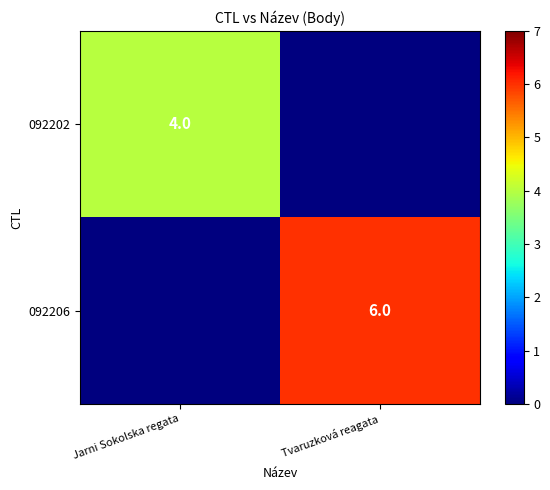

The value of 092202 at Jarni Sokolska regata is 3. True or false?

False